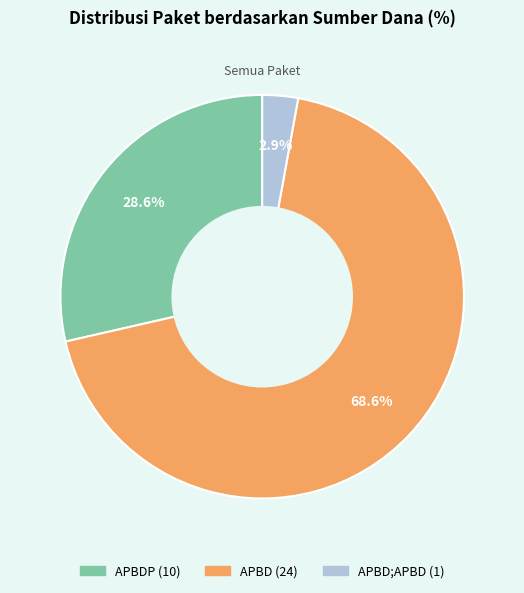

Is there any slice that represents more than half of the pie?

Yes